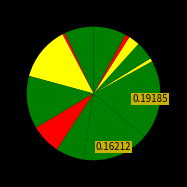

Is there any slice that represents more than half of the pie?

No